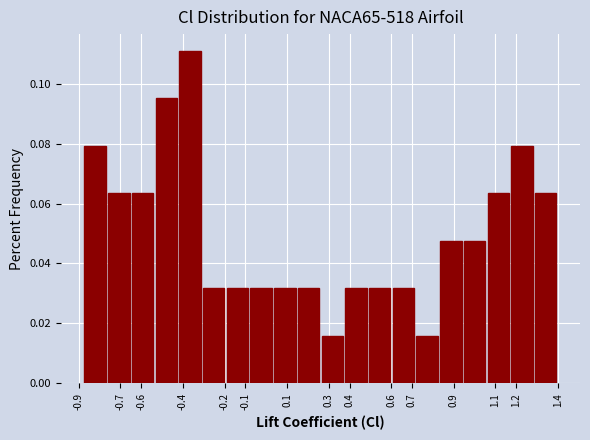

How tall is the bar that spans -0.54 to -0.42 on the x-axis? Neither the bar edges nor the heights are printed on the chart, so give them approximately, as read against the axes.

0.096